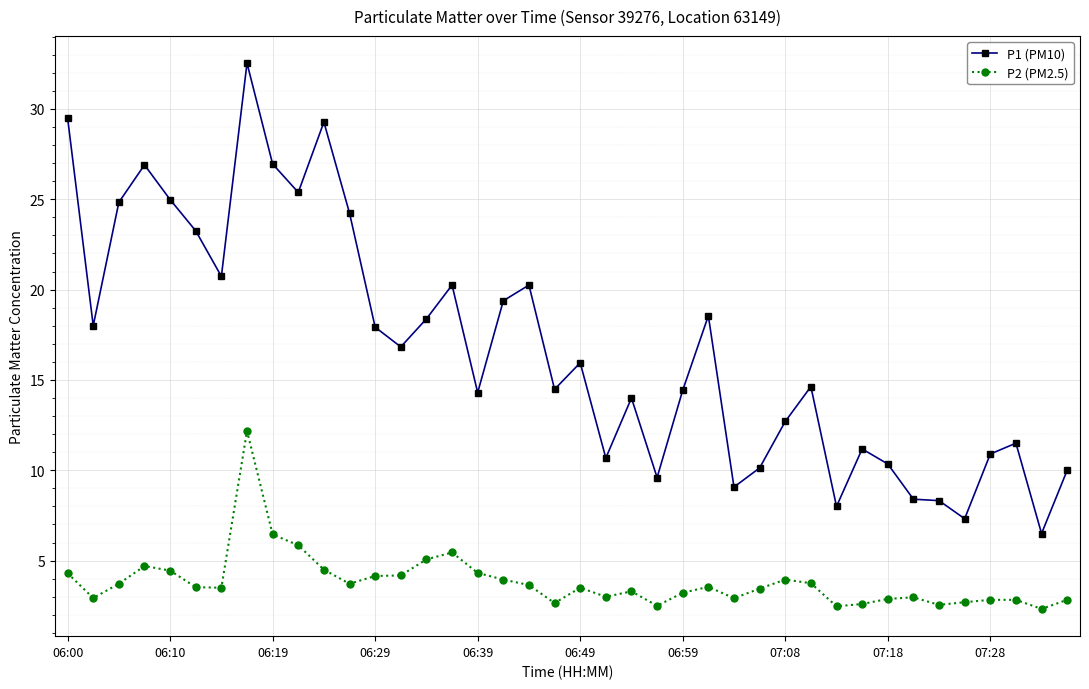

What is the value of the P2 (PM2.5) point at the 13th from the left?

4.2